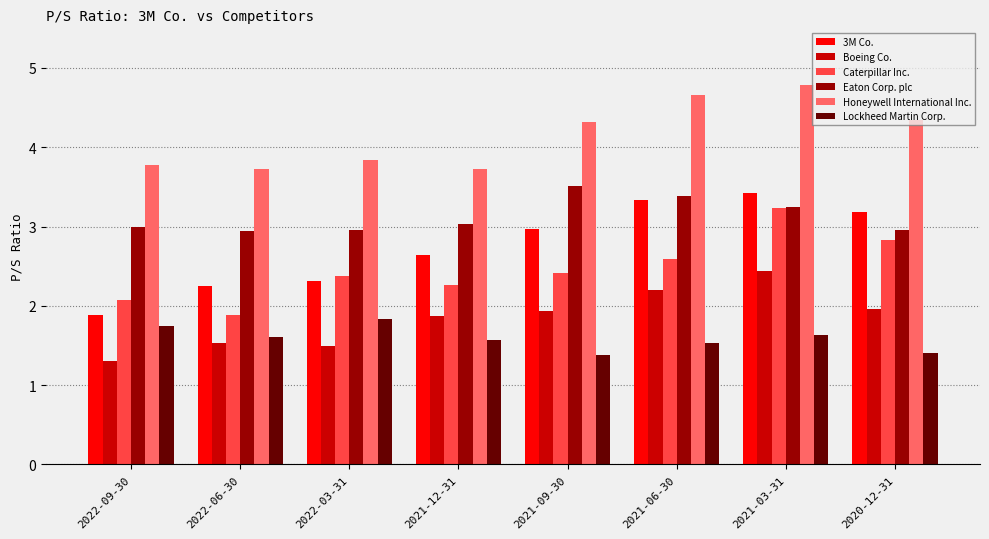

What are all the series names shown in the legend?

3M Co., Boeing Co., Caterpillar Inc., Eaton Corp. plc, Honeywell International Inc., Lockheed Martin Corp.